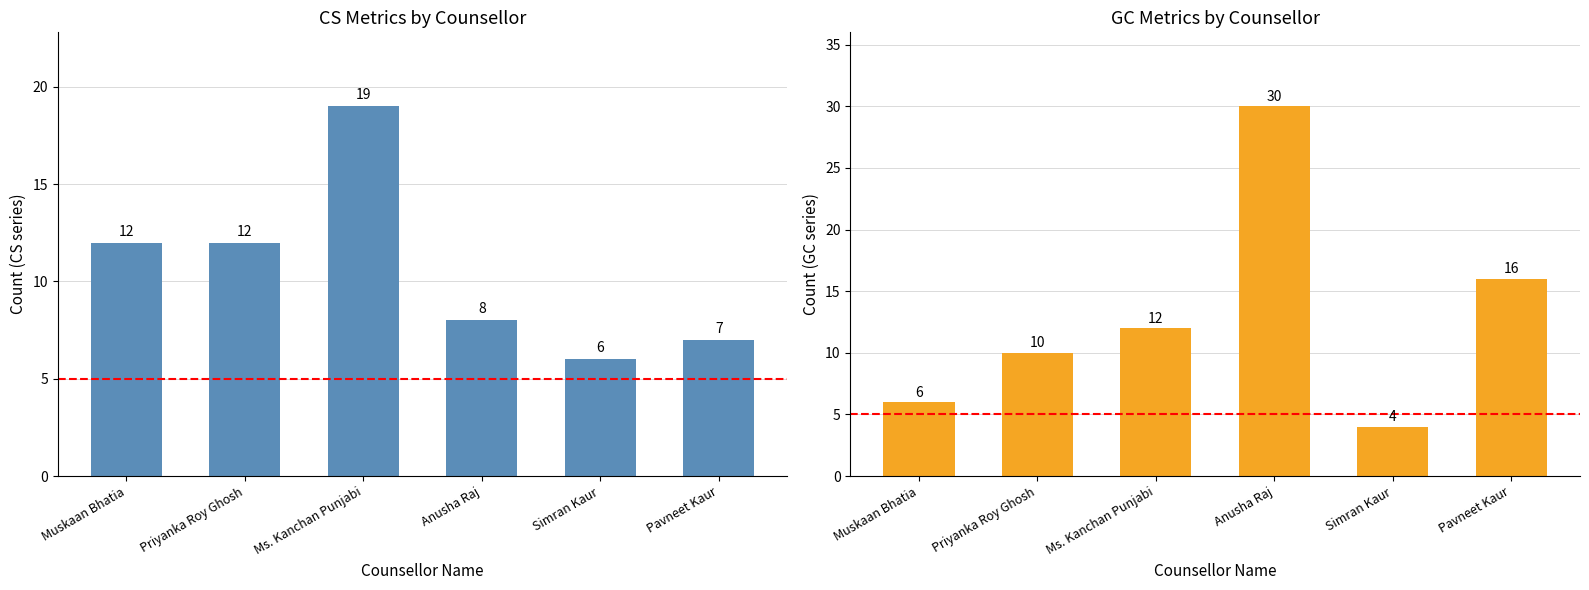

What is the maximum value for GC Total (GC1+GC2+GC3)?

30